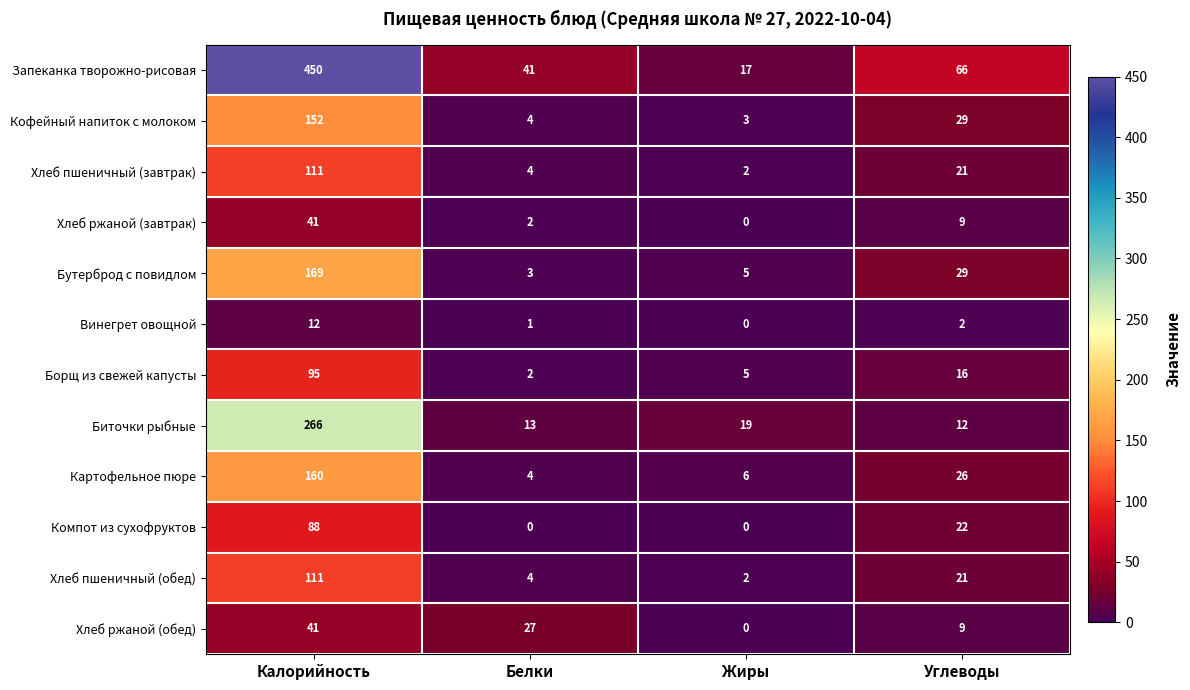

Where is Биточки рыбные nearest to the value 139?

Жиры